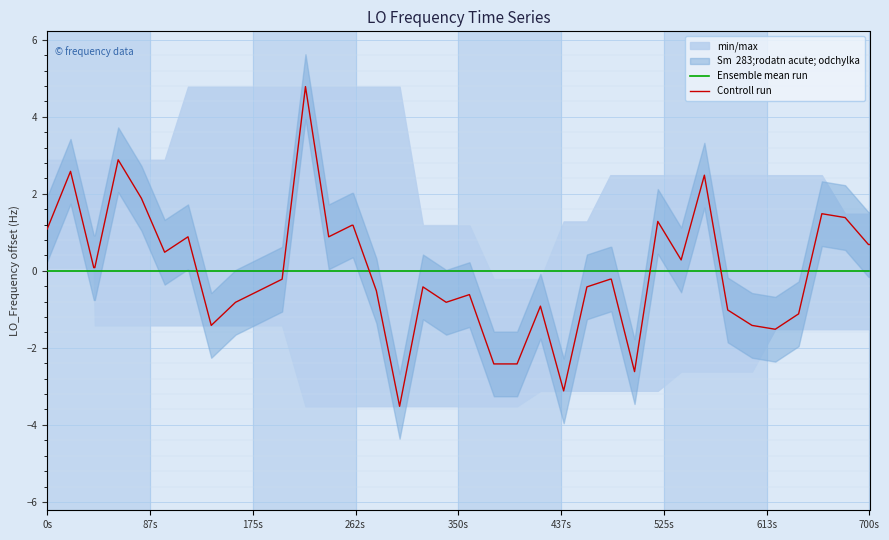

Where does the Controll run series first go above 0?

0s